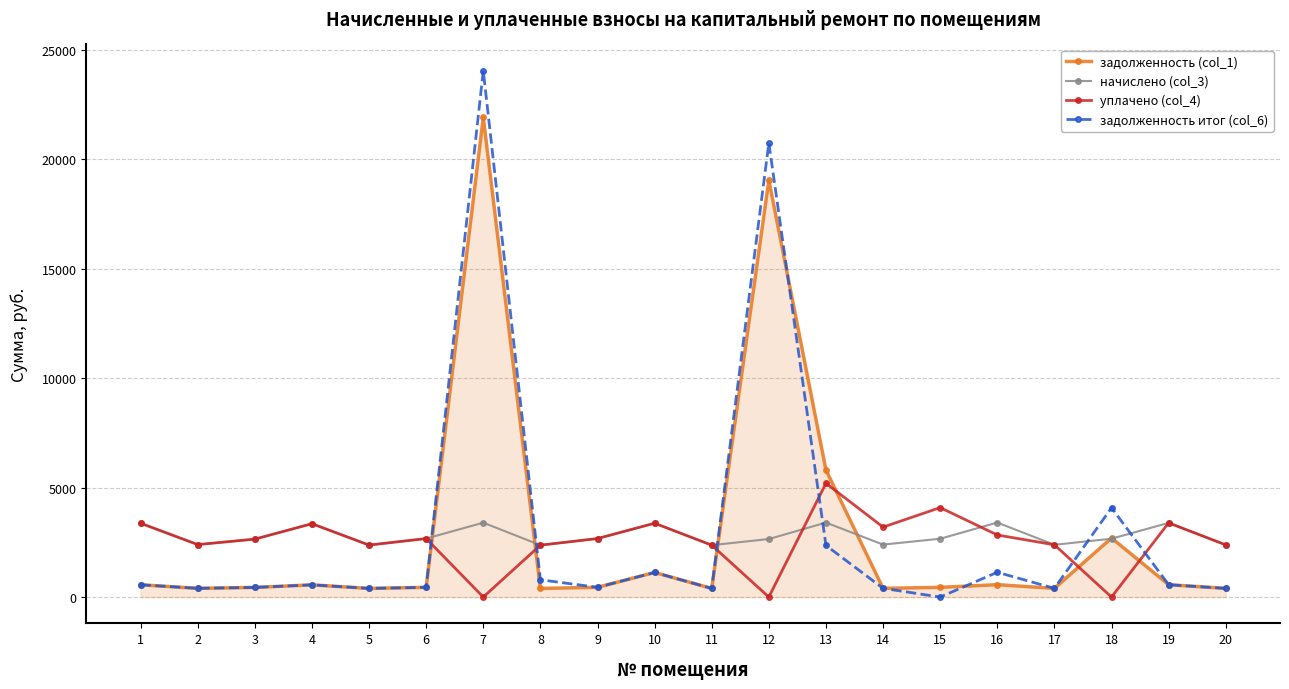

The задолженность итог (col_6) series shows 399.6 at 2. True or false?

True